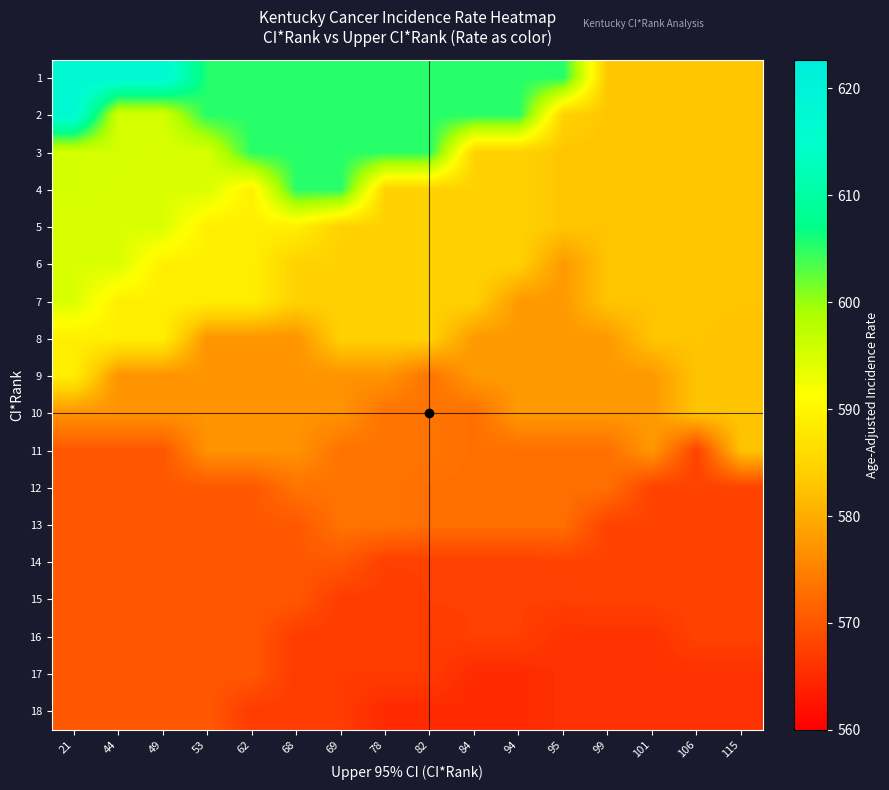

What is the smallest value displayed?

565.0